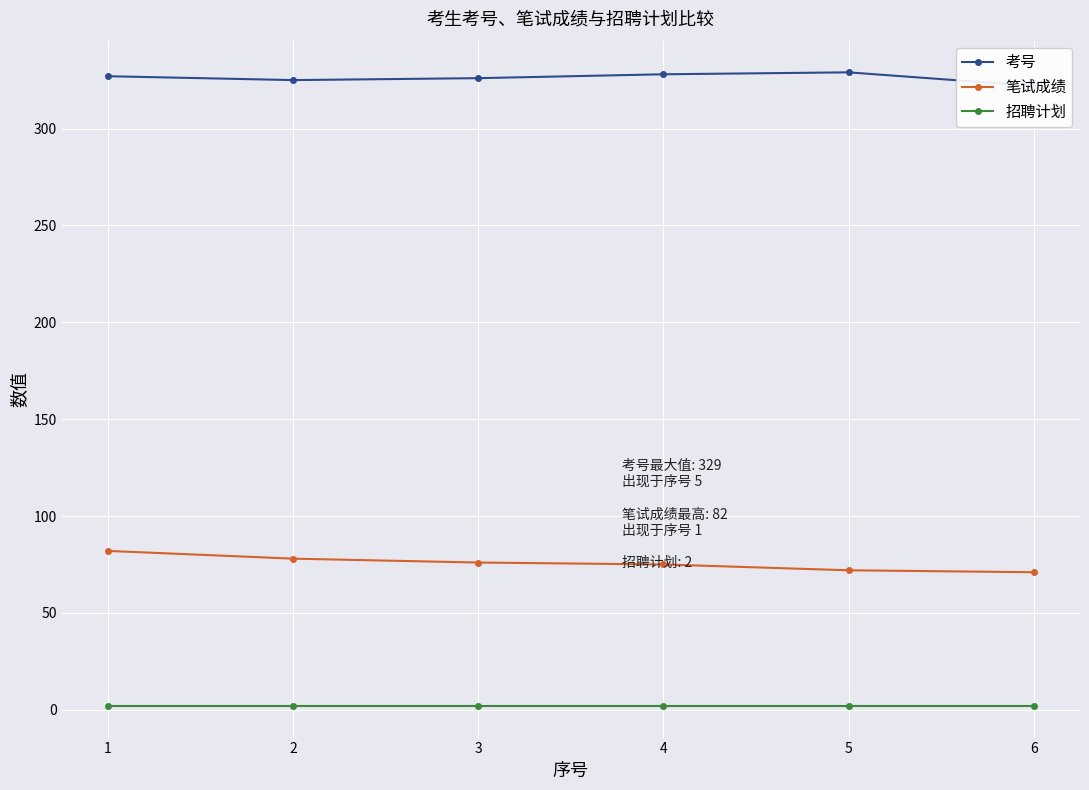

The 考号 series shows 325 at 2. True or false?

True